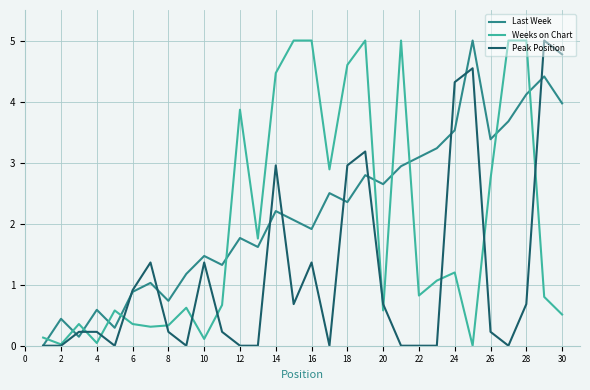

List the series in order of their overall mean, highest first.

Last Week, Weeks on Chart, Peak Position